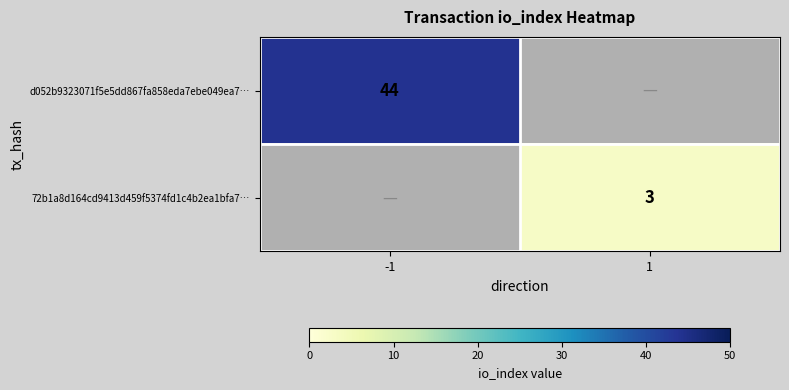

Is it true that 72b1a8d164cd9413d459f5374fd1c4b2ea1bfa7… equals 3 at 1?

True